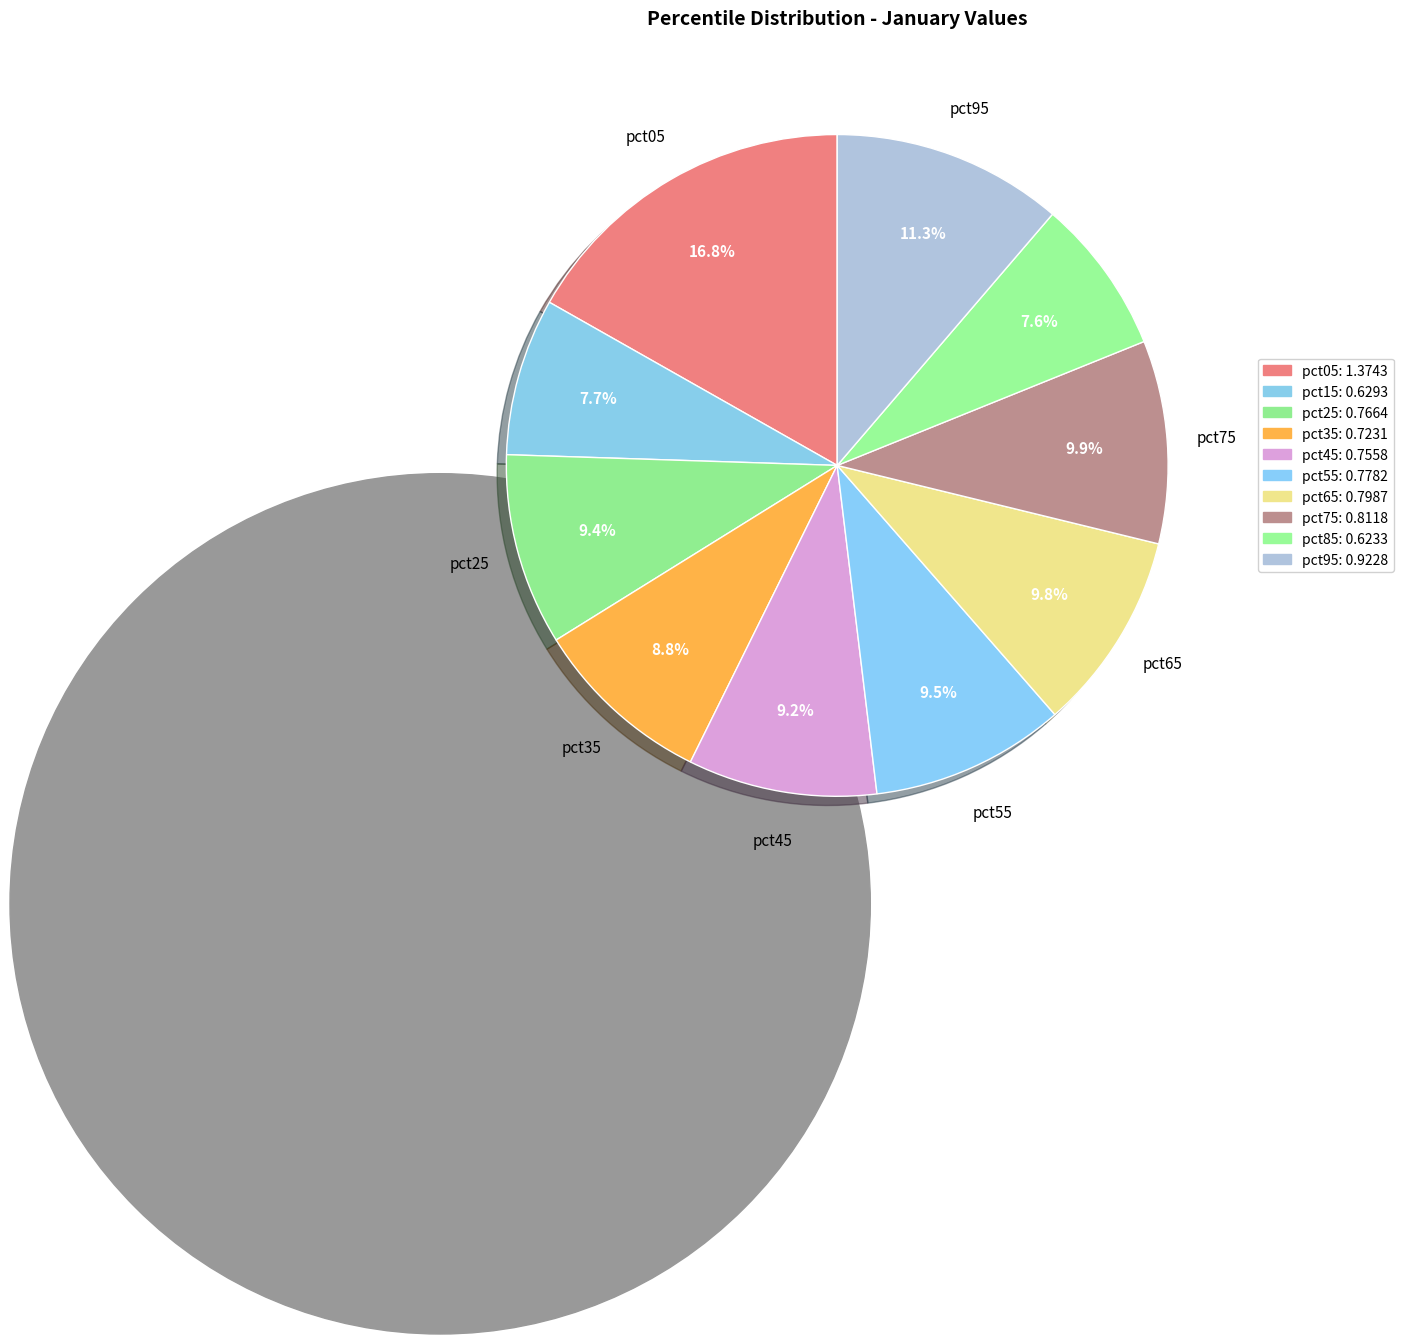

What is the smallest slice in the pie chart?

pct85